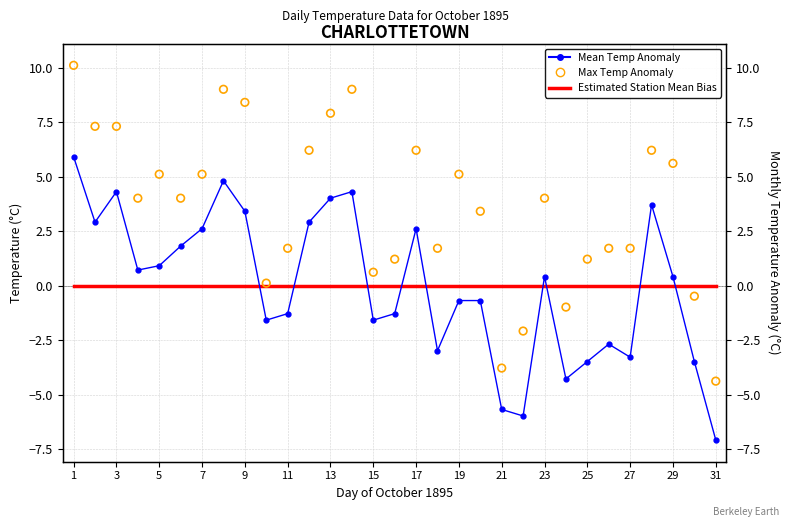

Which series has the largest total across all categories?

Max Temp Anomaly